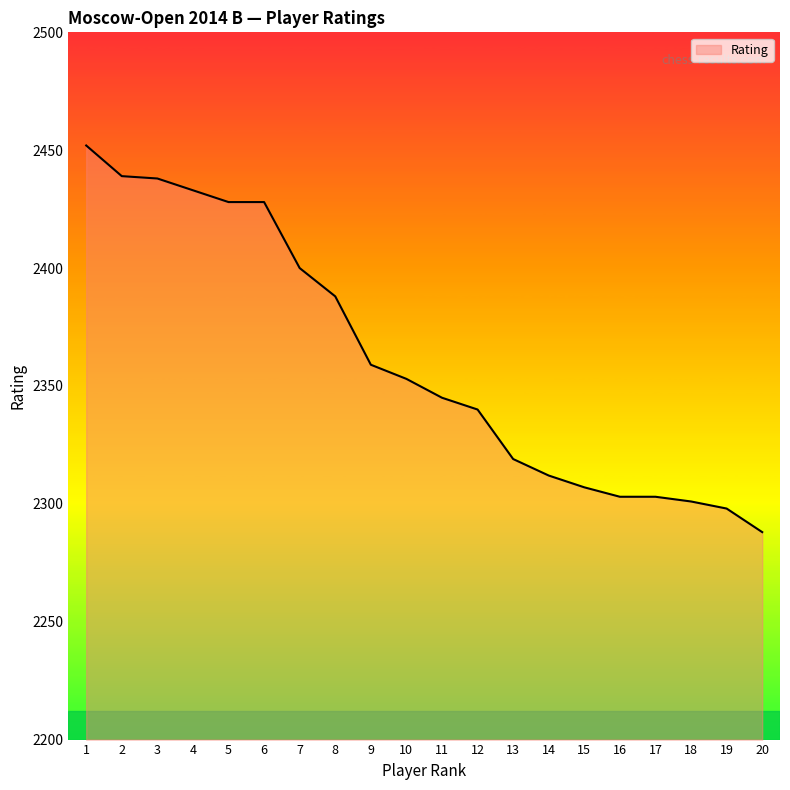

What is the average value?

2362